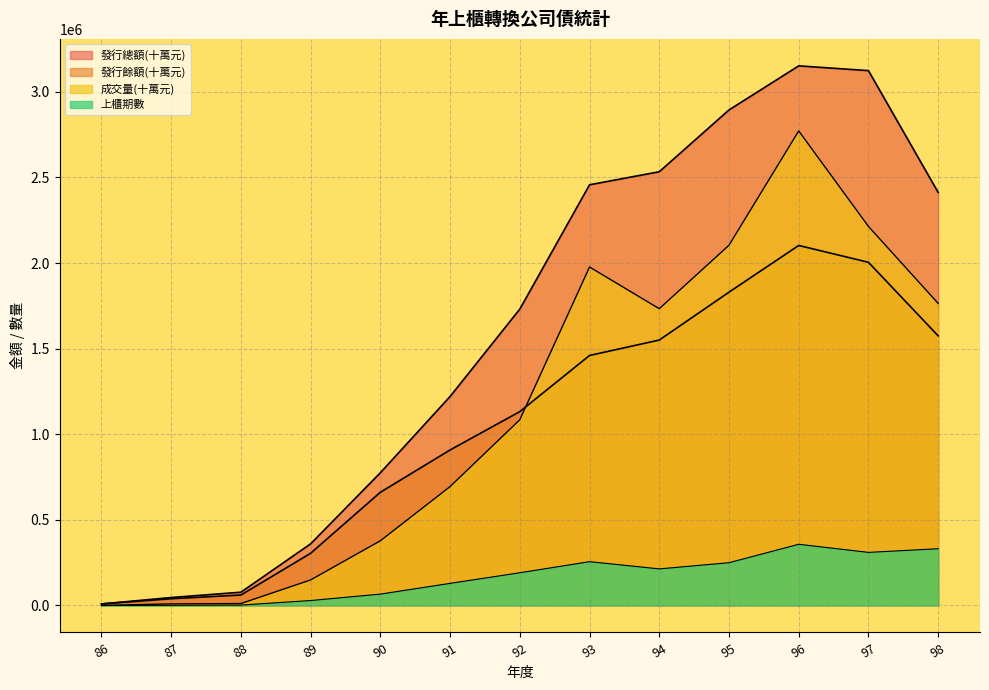

Which series changed the most between 92 and 93?

成交量(十萬元)